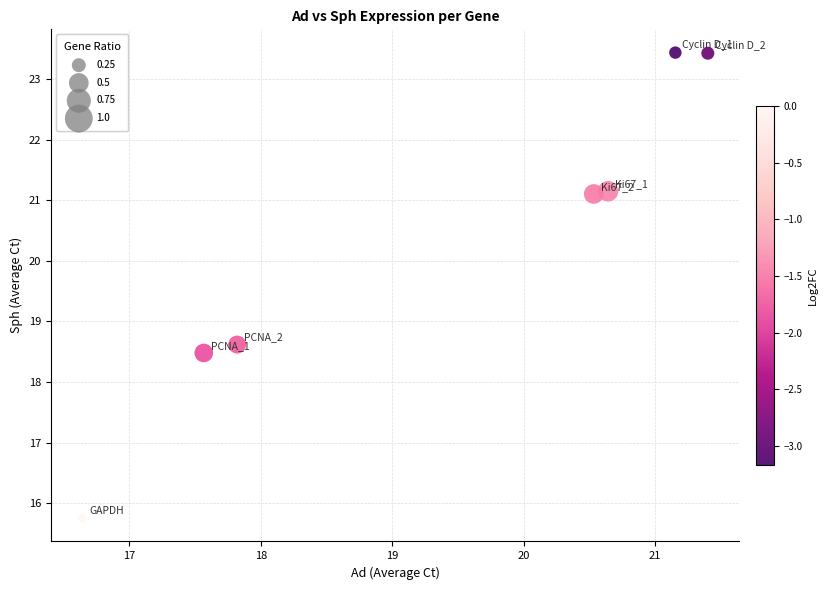

What Y value in the scatter plot is closest to 19?

18.6